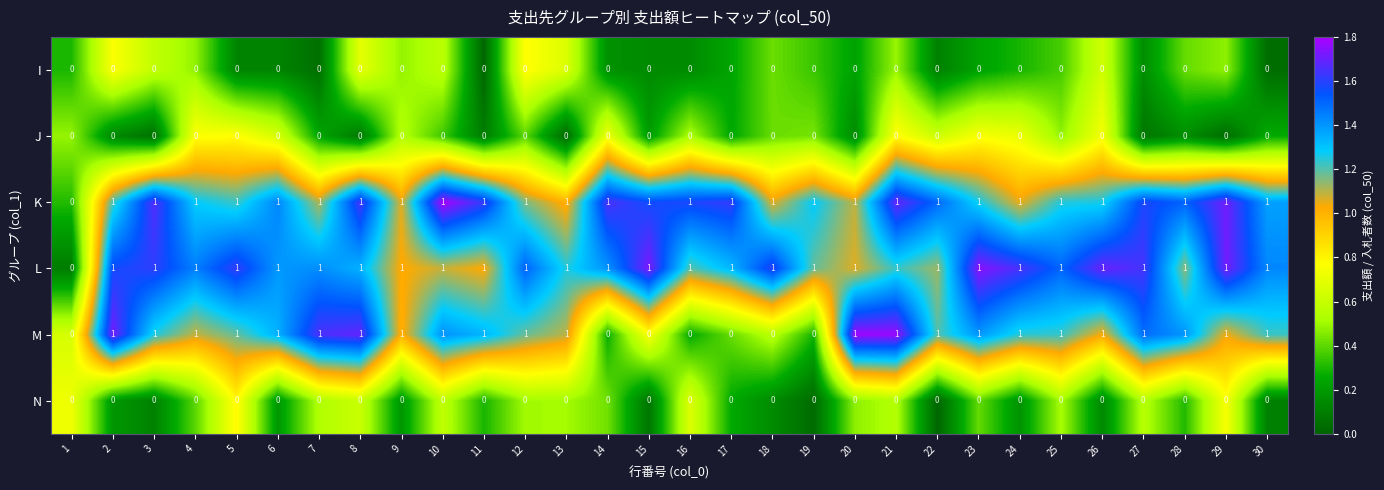

How many M values are between 1 and 2?

23